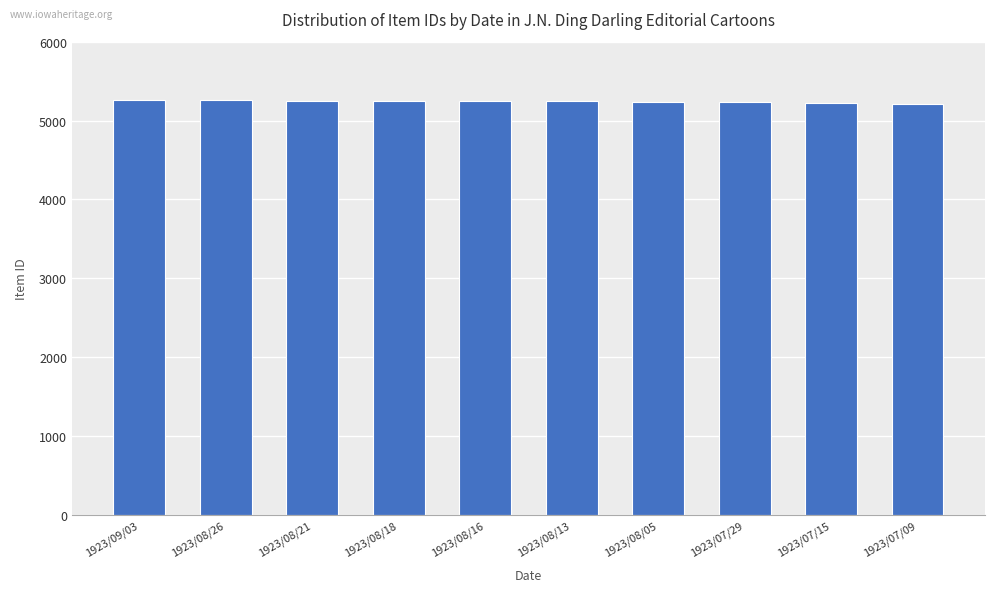

Does the chart contain any negative values?

No